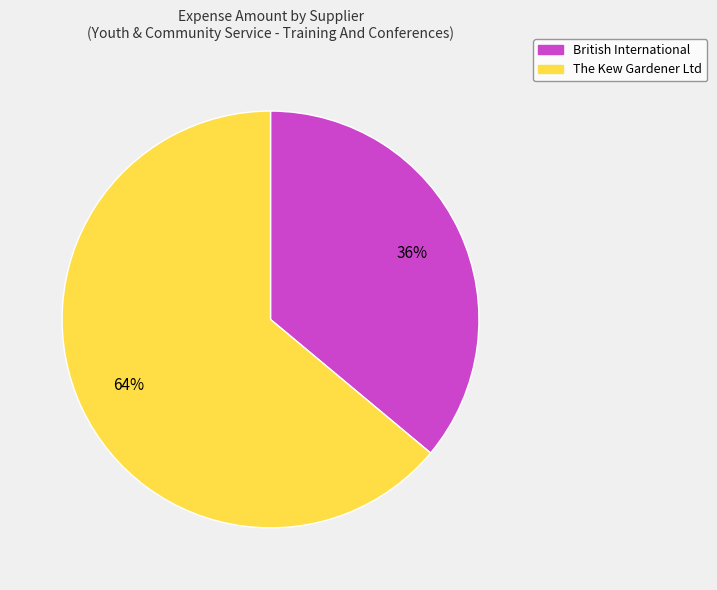

Count the number of slices in the pie.

2